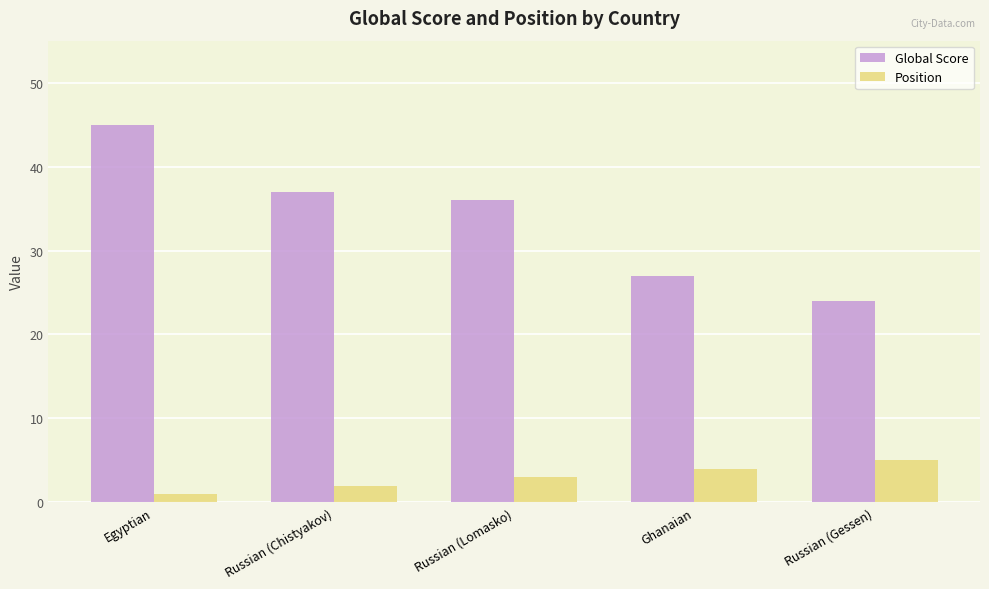

What is the difference between the maximum and minimum values in the Position series?

4